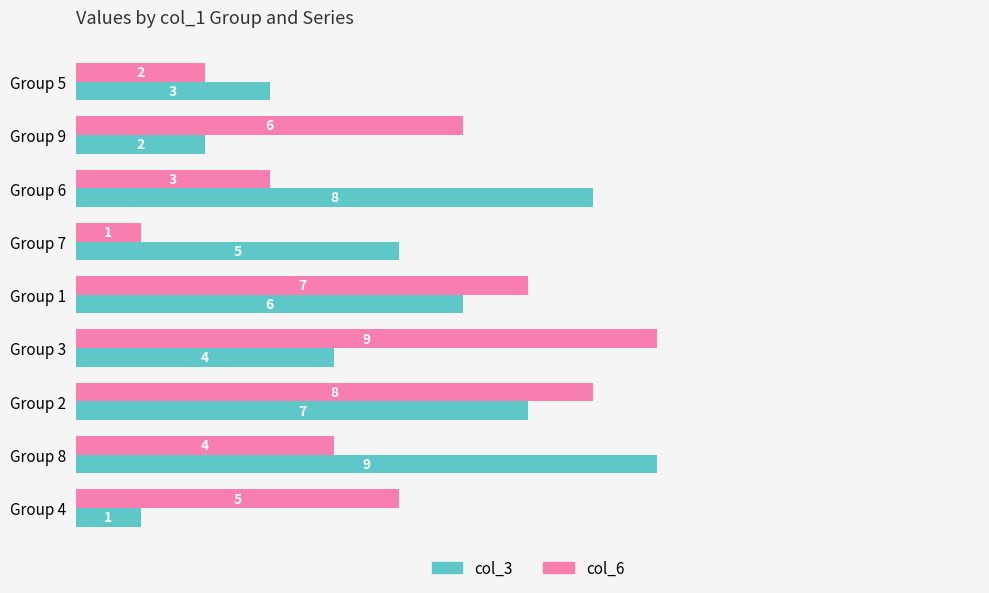

Is it true that col_3 equals 6 at Group 1?

True